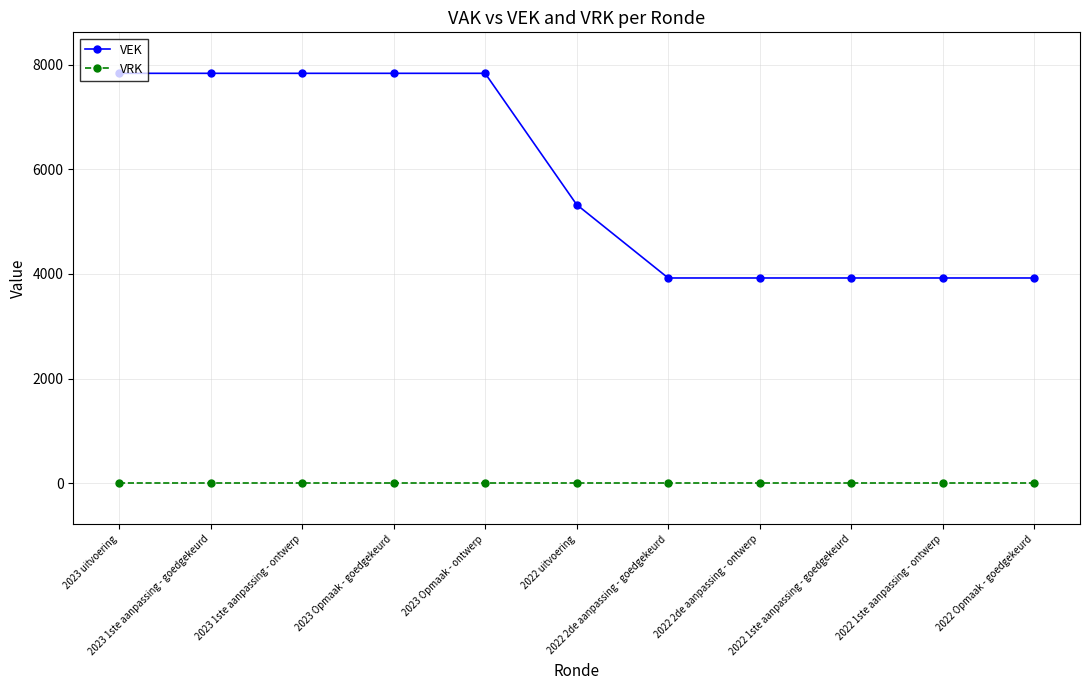

Which series changed the most between 2023 Opmaak - ontwerp and 2022 Opmaak - goedgekeurd?

VEK